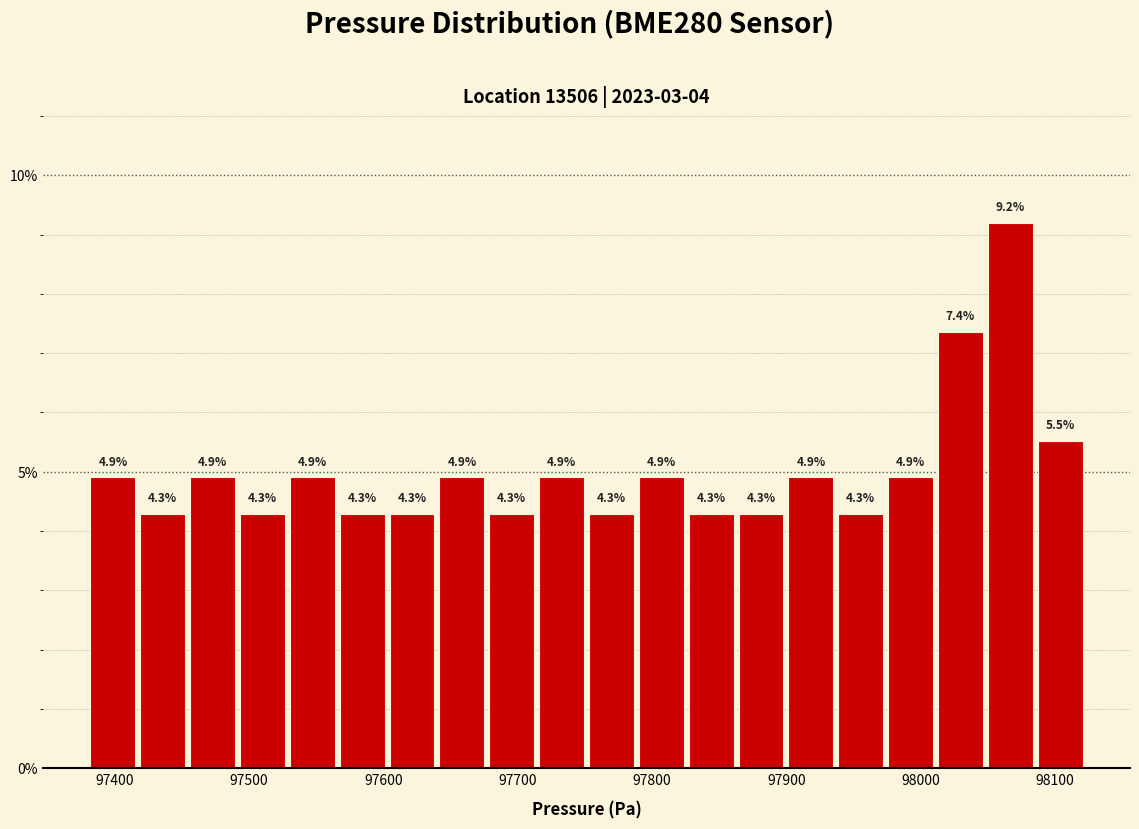

Around what value on the x-axis is the tallest bar? Give the approximate position of its centre, as read against the axis.

98070